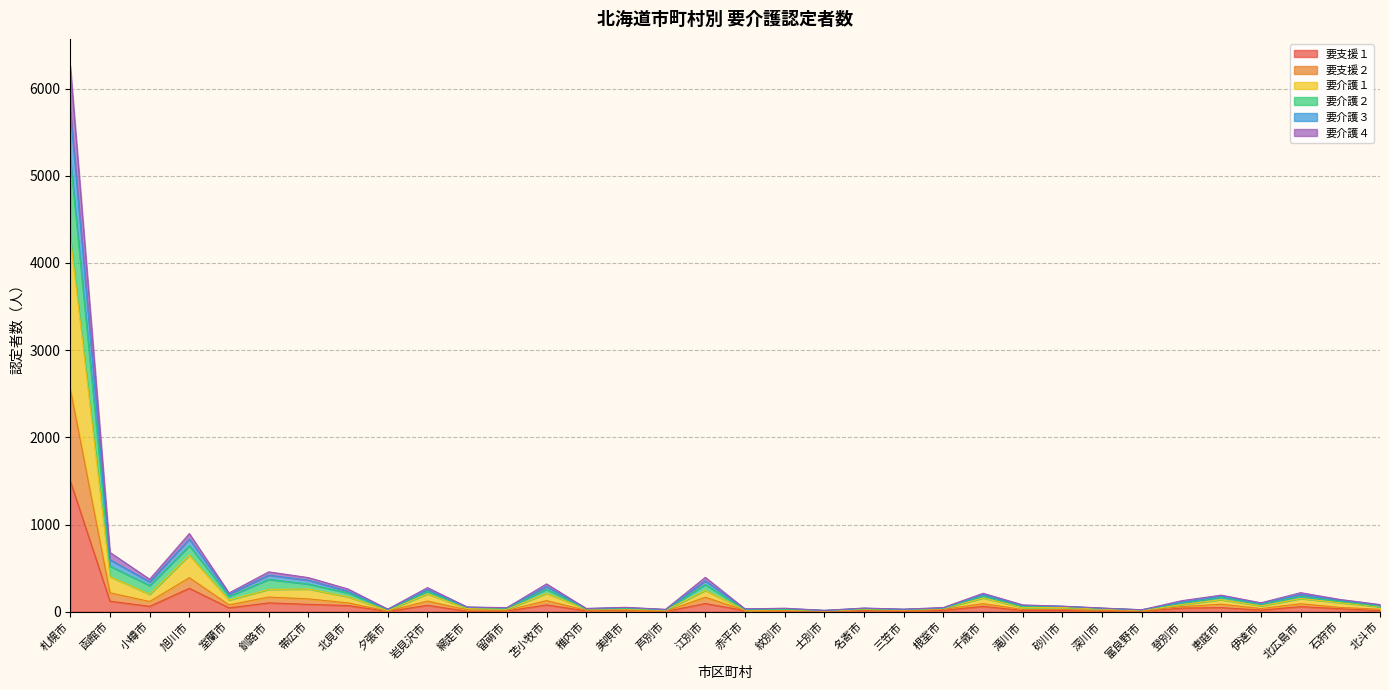

Is the value of 要介護４ at 深川市 greater than the value of 要支援２ at 釧路市?

No